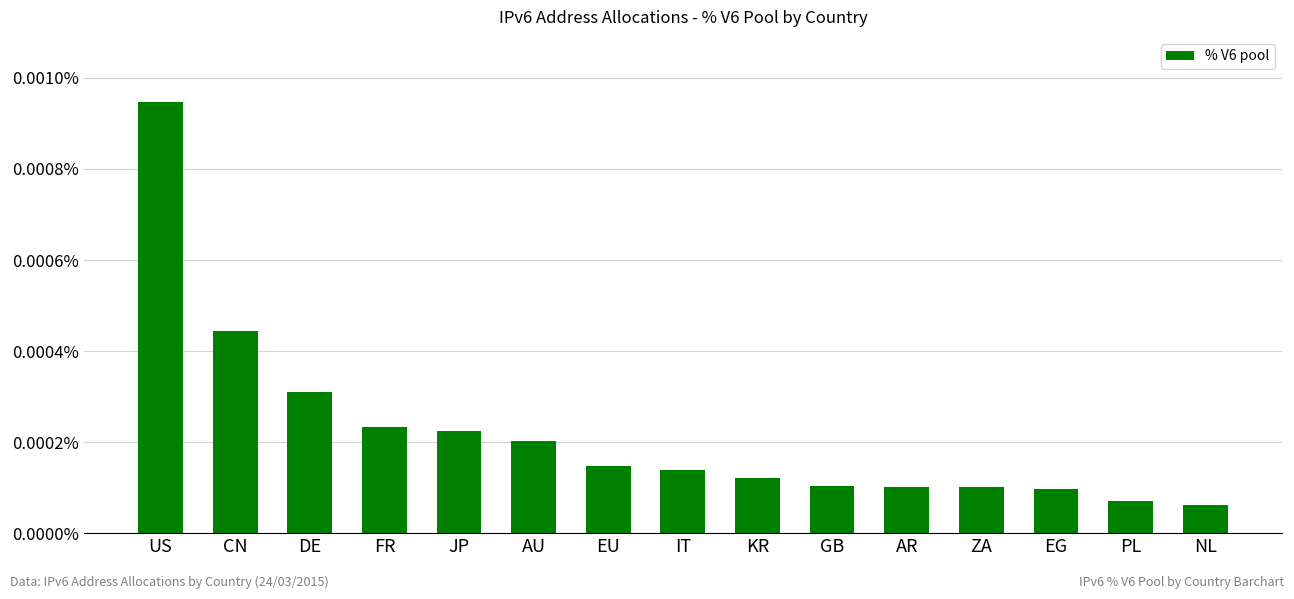

Which has a higher value, GB or AU?

AU